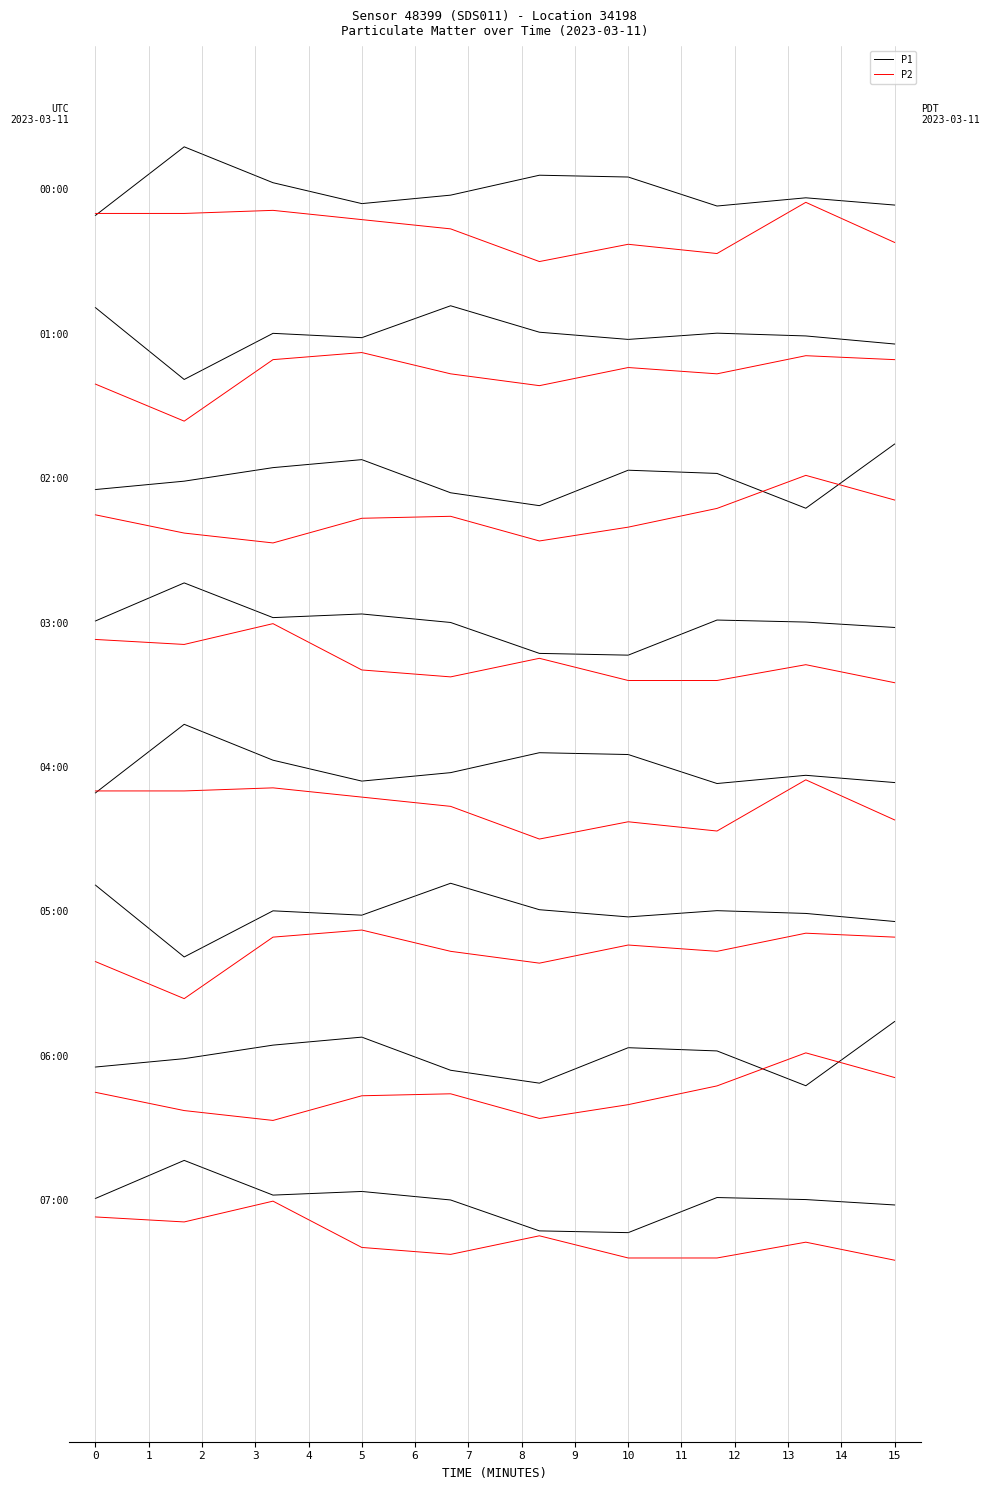

Rank the categories by P1 value from highest to lowest.

1, 5, 6, 2, 4, 8, 3, 9, 7, 0